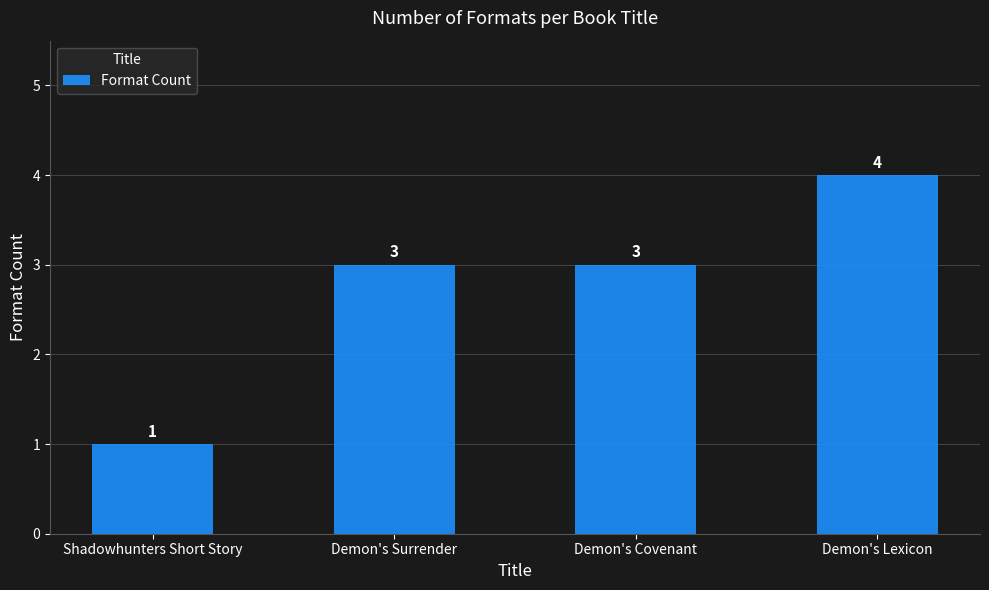

What is the minimum value shown in the chart?

1